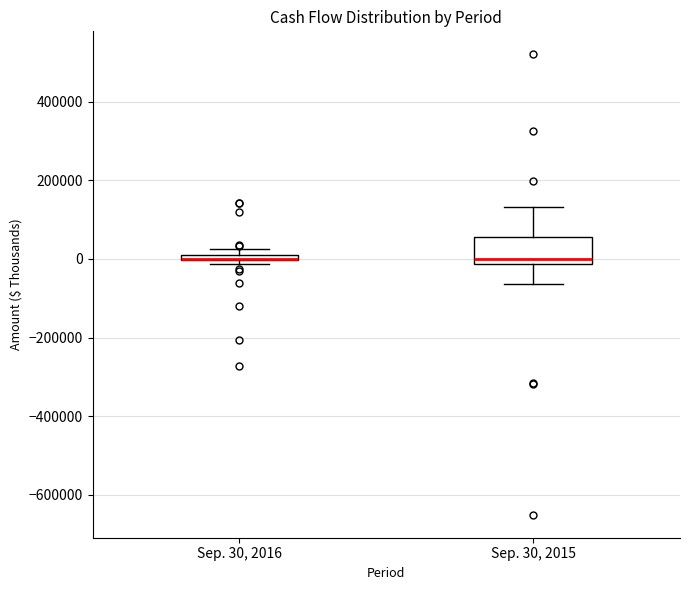

Where is the lower edge of the box for Sep. 30, 2016 on the y-axis? The values are not printed on the chart, so give them approximately, as read against the axis.

0